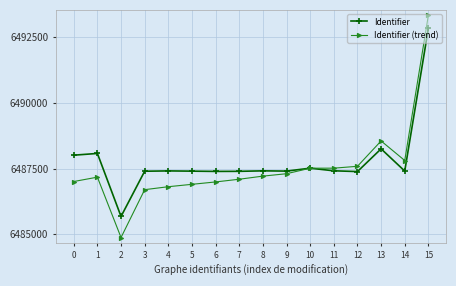

What is the value of the Identifier (trend) point at the 14th from the left?

6488547